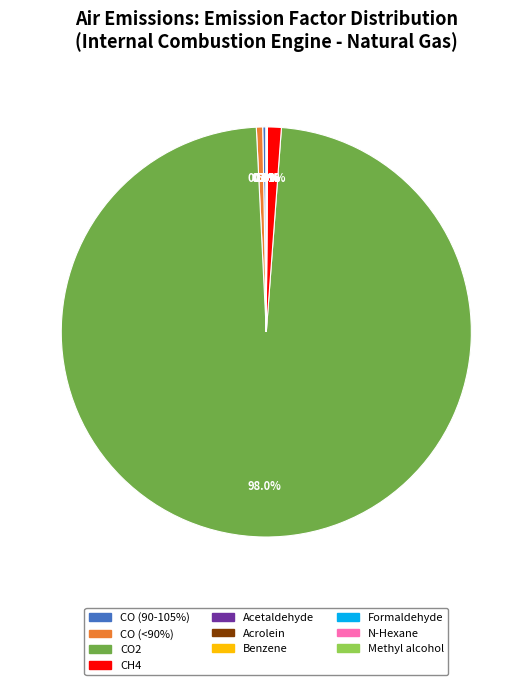

Does any single category account for the majority?

Yes